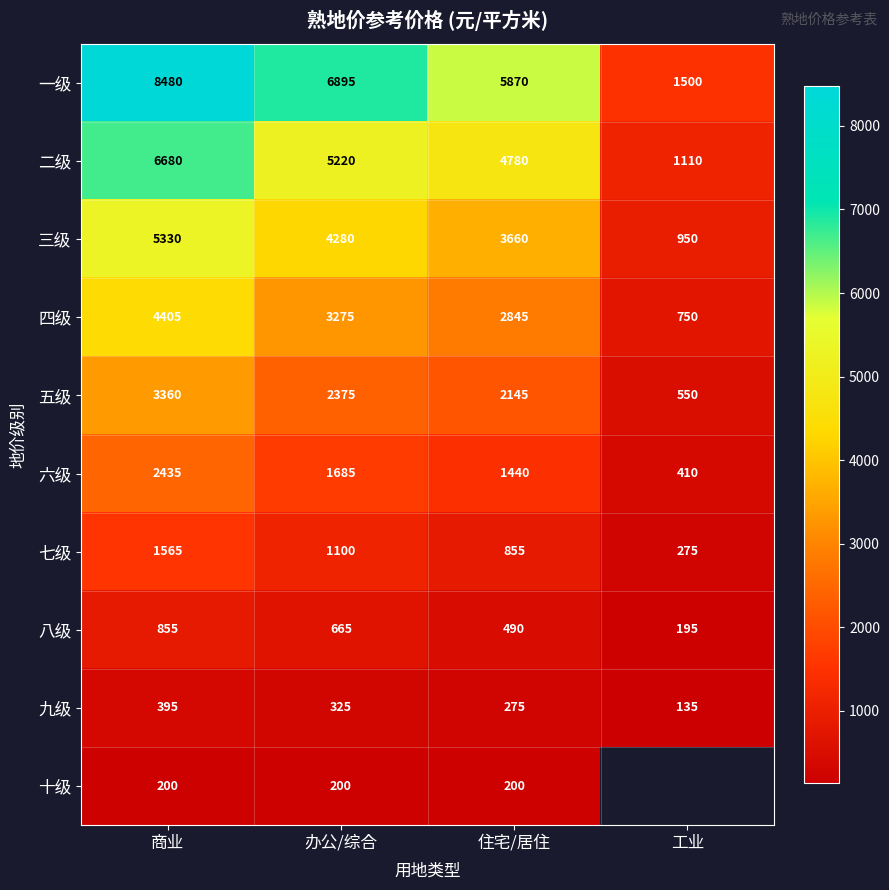

What is the greatest value displayed?

8480.0